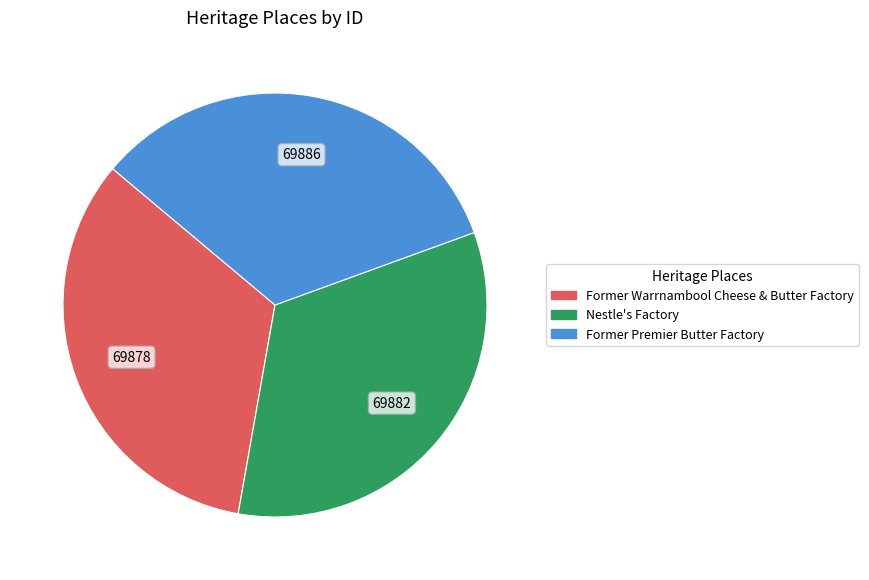

How many slices are in this pie chart?

3